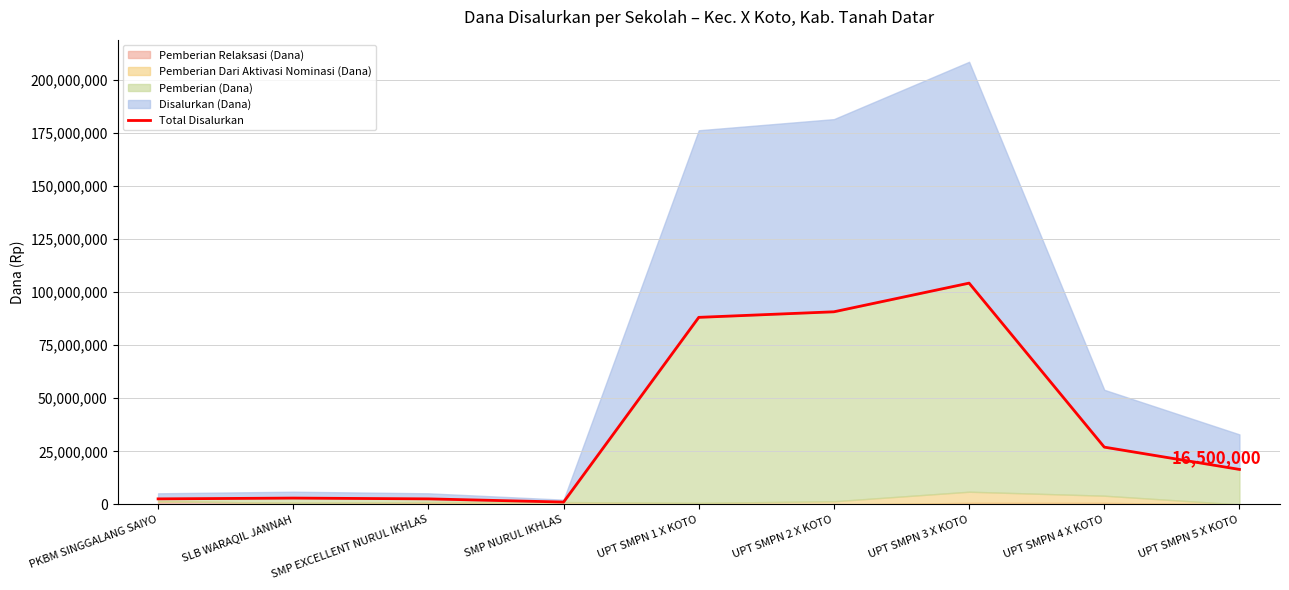

What is the difference between the maximum and minimum values?

103125000